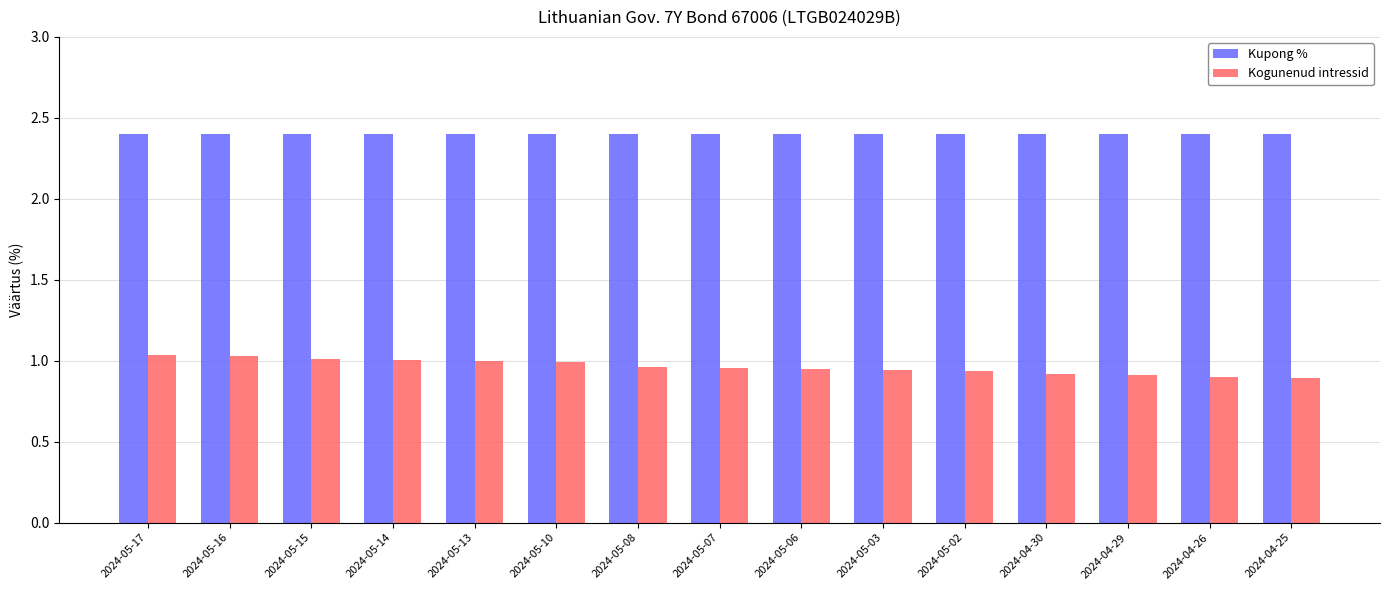

What position from the left is 2024-05-03?

10